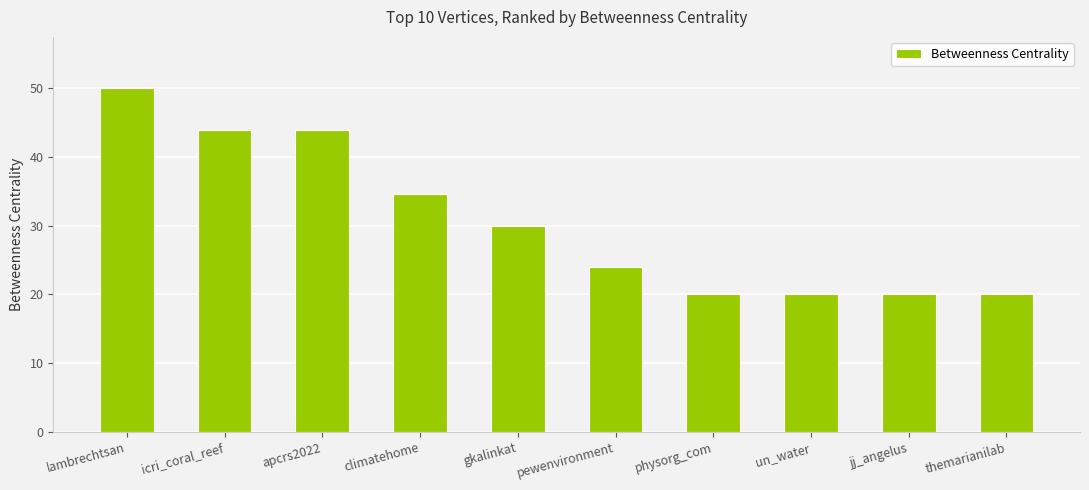

What is the maximum value shown in the chart?

50.0